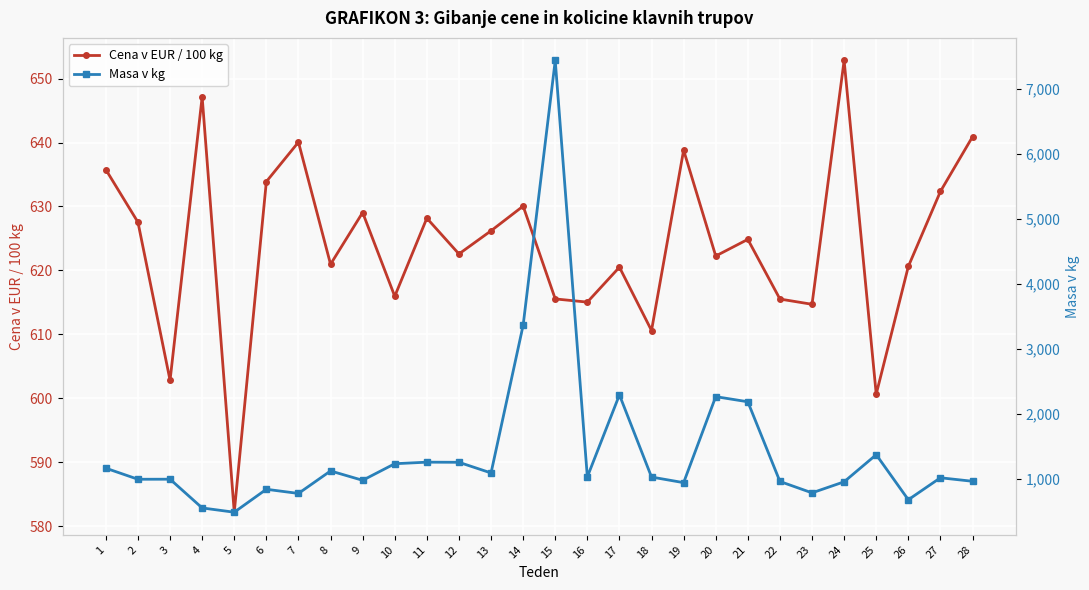

In Cena v EUR / 100 kg, how many points are lower than both neighbors (excluding endpoints)?

10